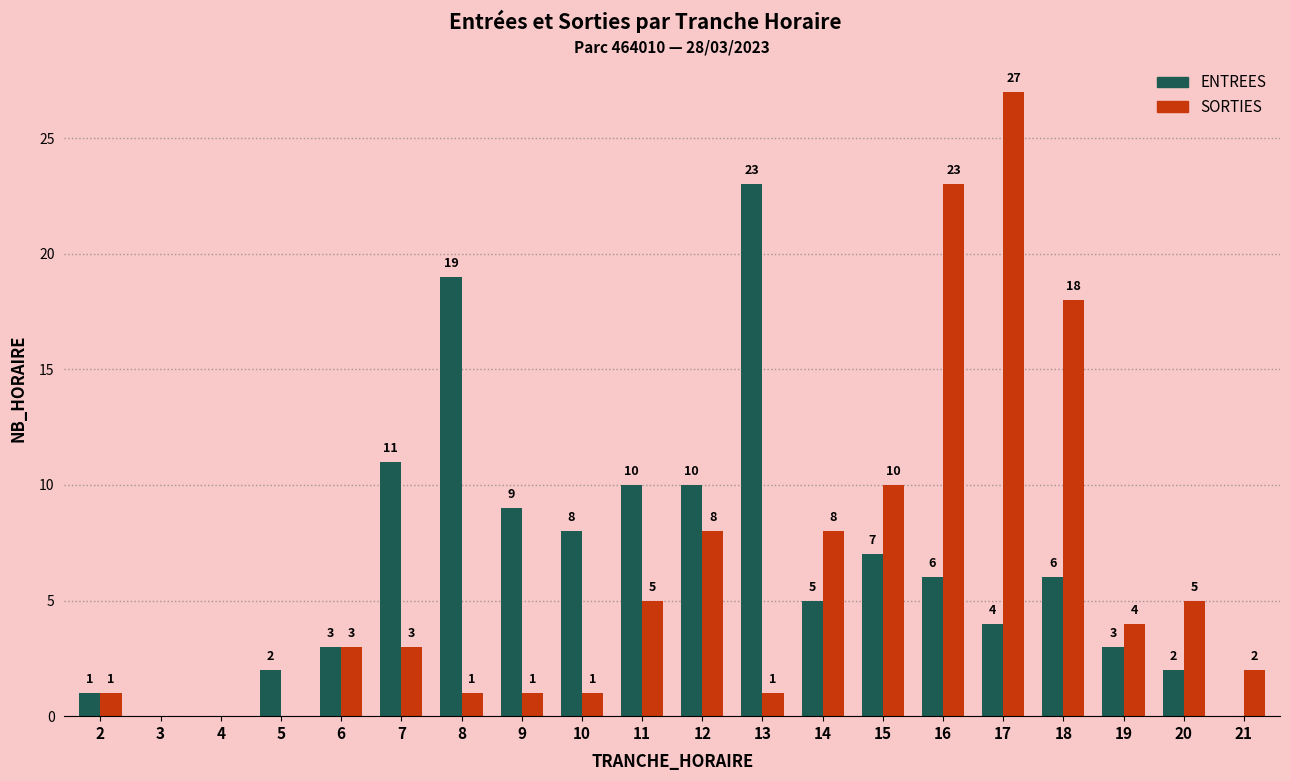

Reading left to right, what are all the values shown in this chart?

ENTREES: 2=1	3=0	4=0	5=2	6=3	7=11	8=19	9=9	10=8	11=10	12=10	13=23	14=5	15=7	16=6	17=4	18=6	19=3	20=2	21=0
SORTIES: 2=1	3=0	4=0	5=0	6=3	7=3	8=1	9=1	10=1	11=5	12=8	13=1	14=8	15=10	16=23	17=27	18=18	19=4	20=5	21=2